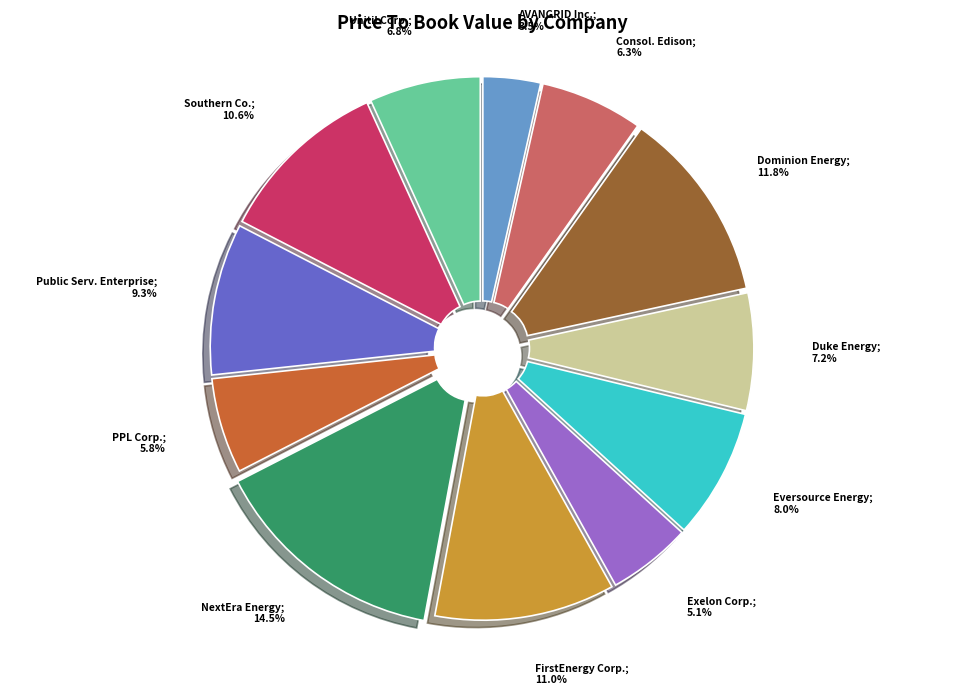

Is there any slice that represents more than half of the pie?

No